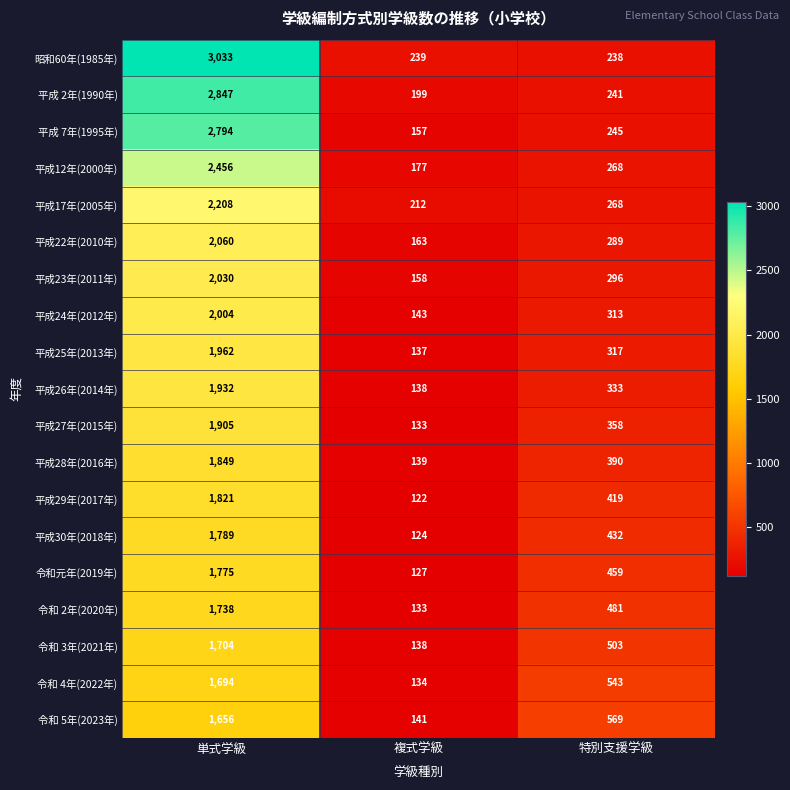

How many data points in 昭和60年(1985年) are less than 239?

1